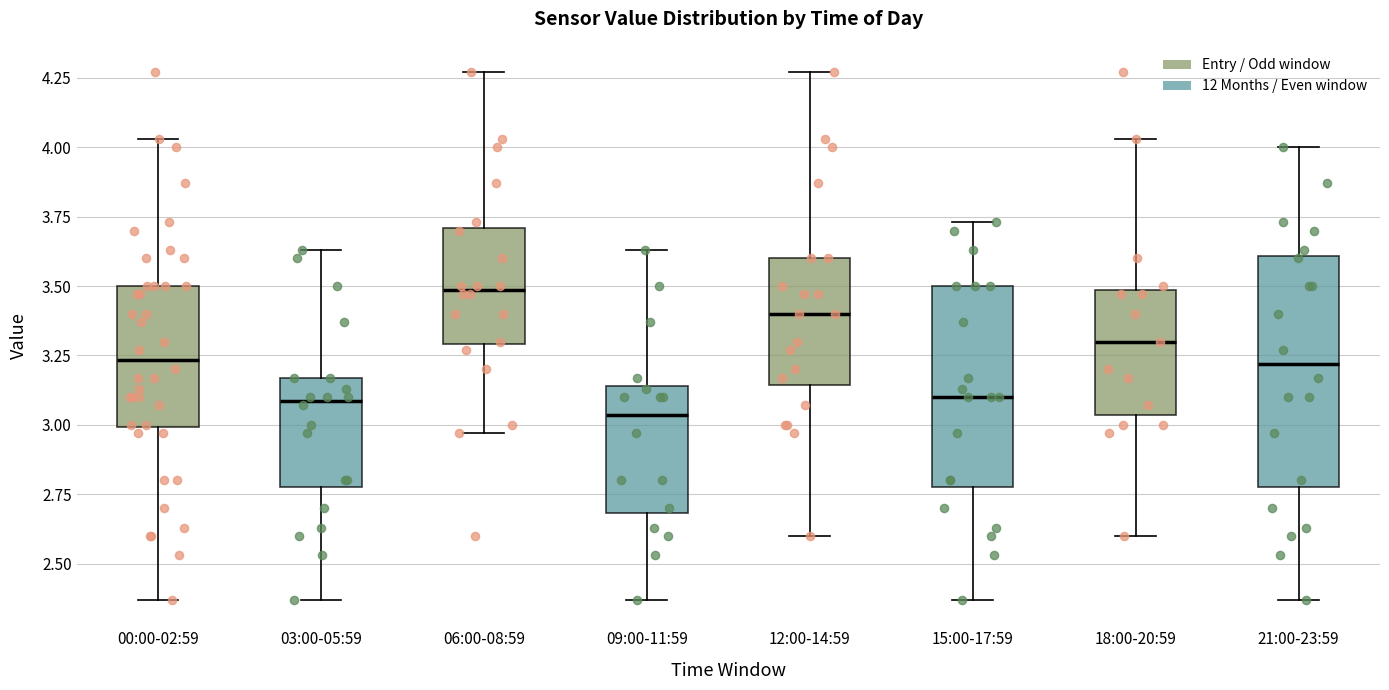

Which box is the tallest, from its lower edge to its upper edge?

21:00-23:59